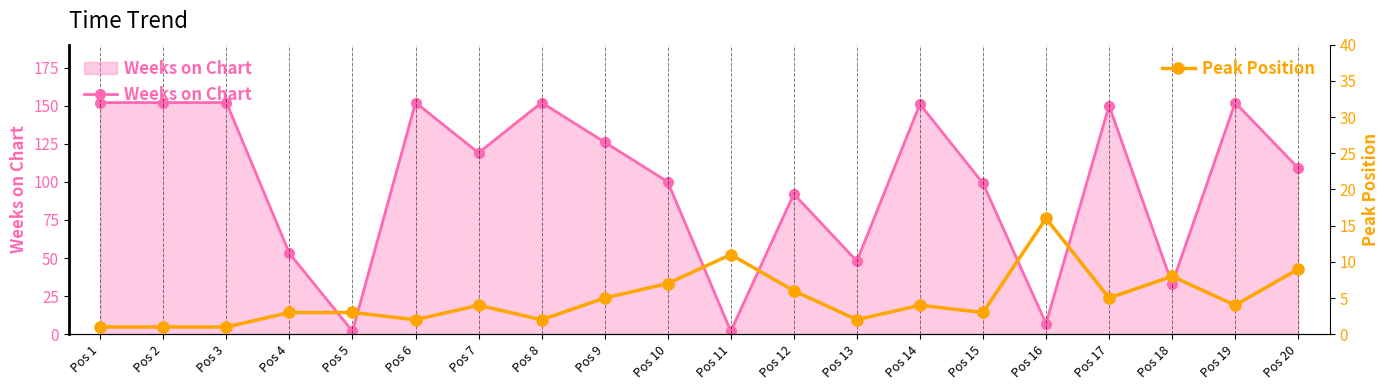

What is the value of the Peak Position point at the 20th from the left?

9